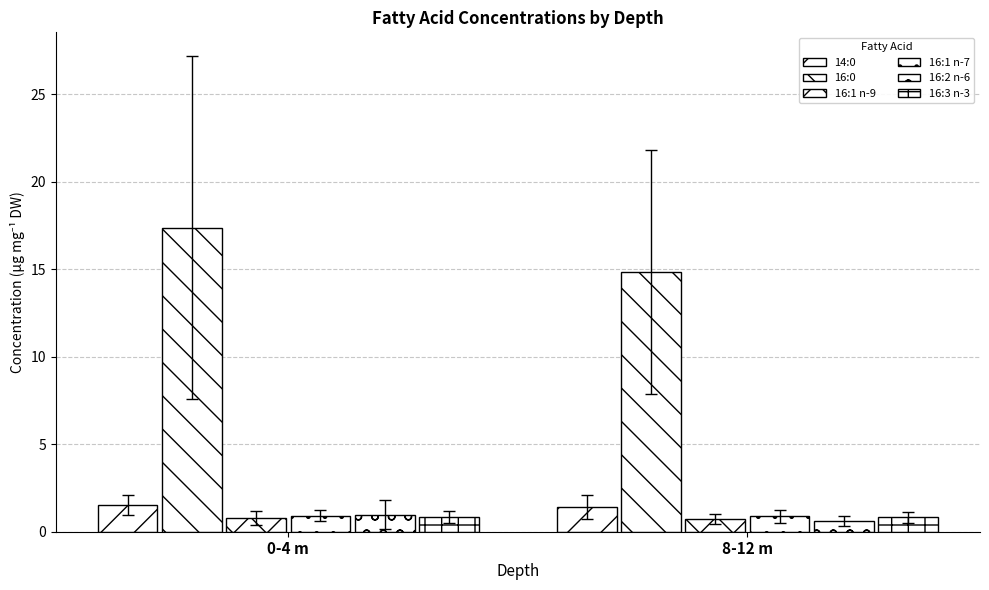

How many categories are shown in the chart?

2